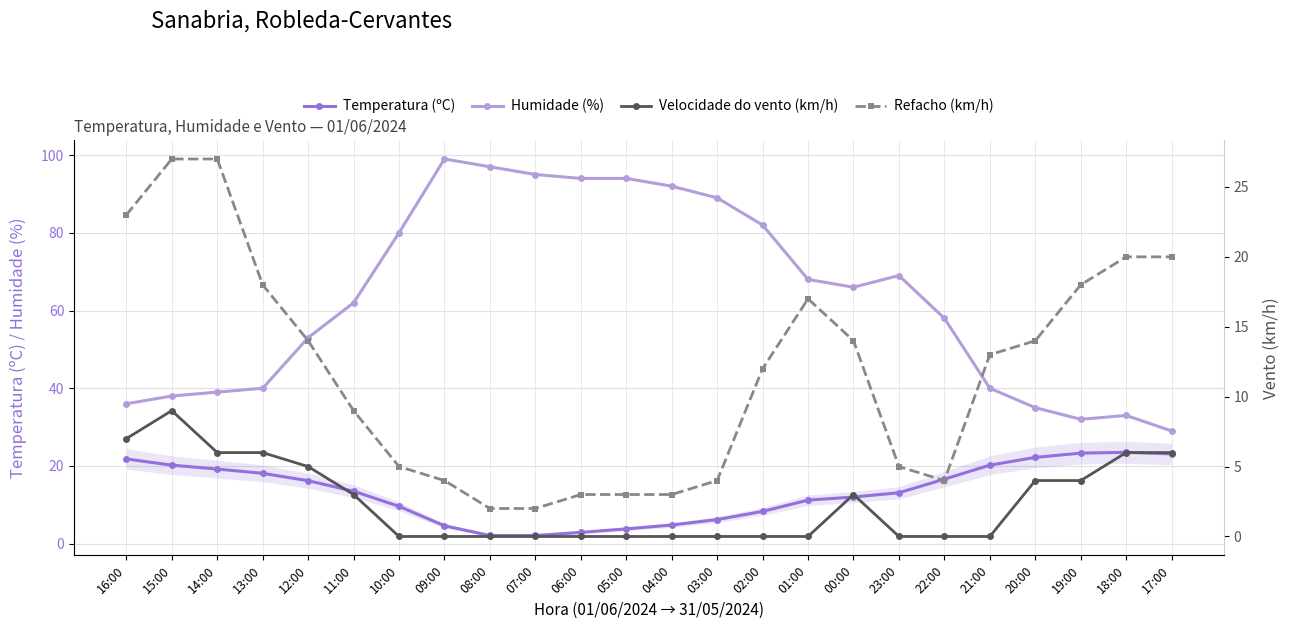

Rank the series by their maximum value, from highest to lowest.

Humidade (%), Refacho (km/h), Temperatura (ºC), Velocidade do vento (km/h)